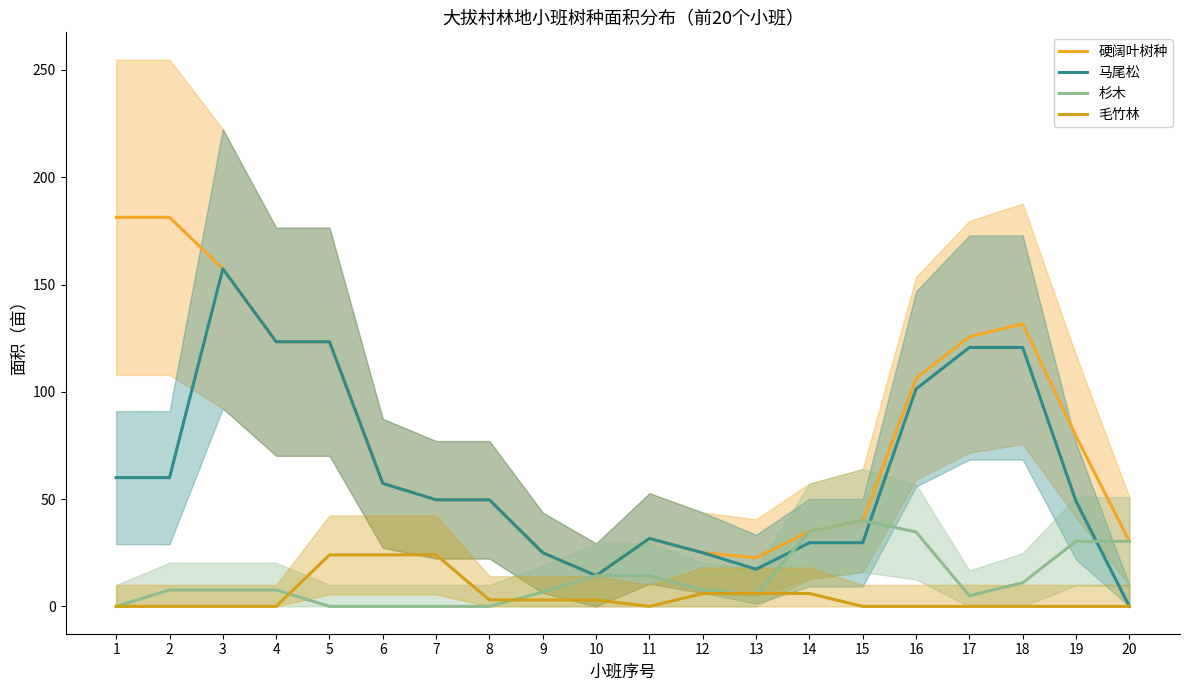

What is the maximum value shown in the chart?

181.3